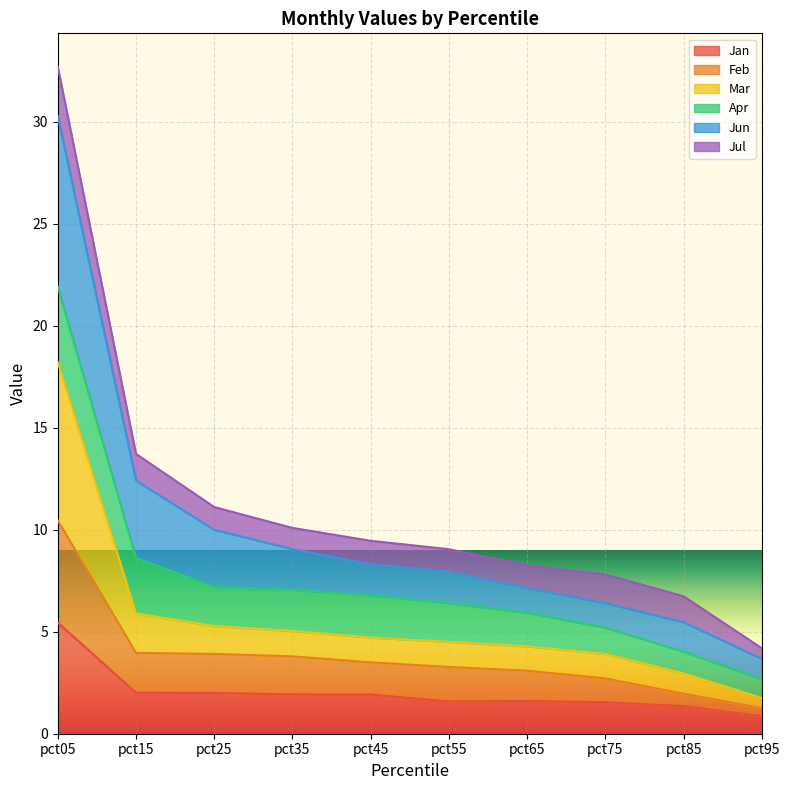

What is the difference between the second highest and second lowest values in the Jan series?

0.7